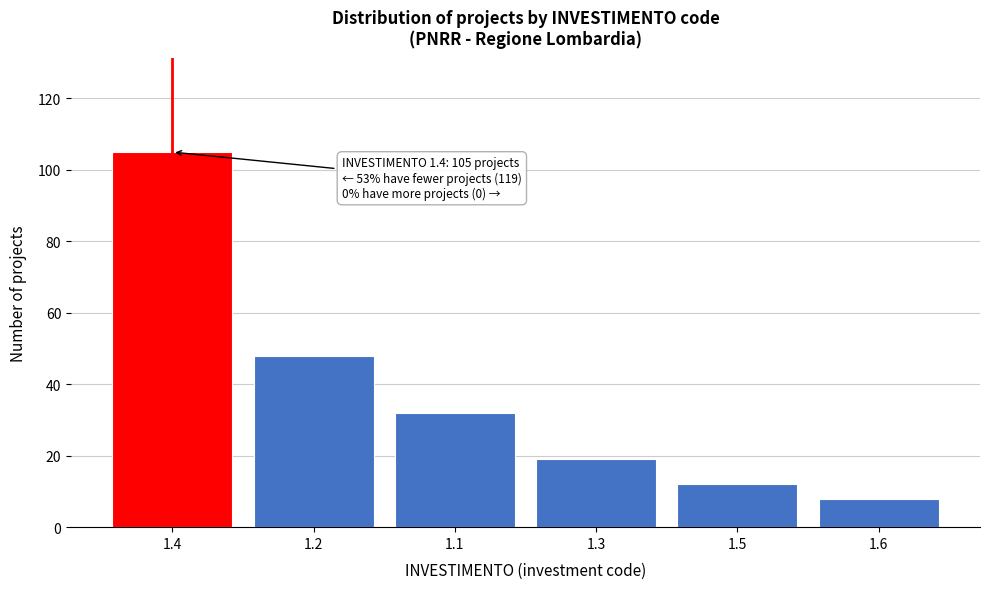

Reading left to right, list all the values displayed in this chart.

105	48	32	19	12	8